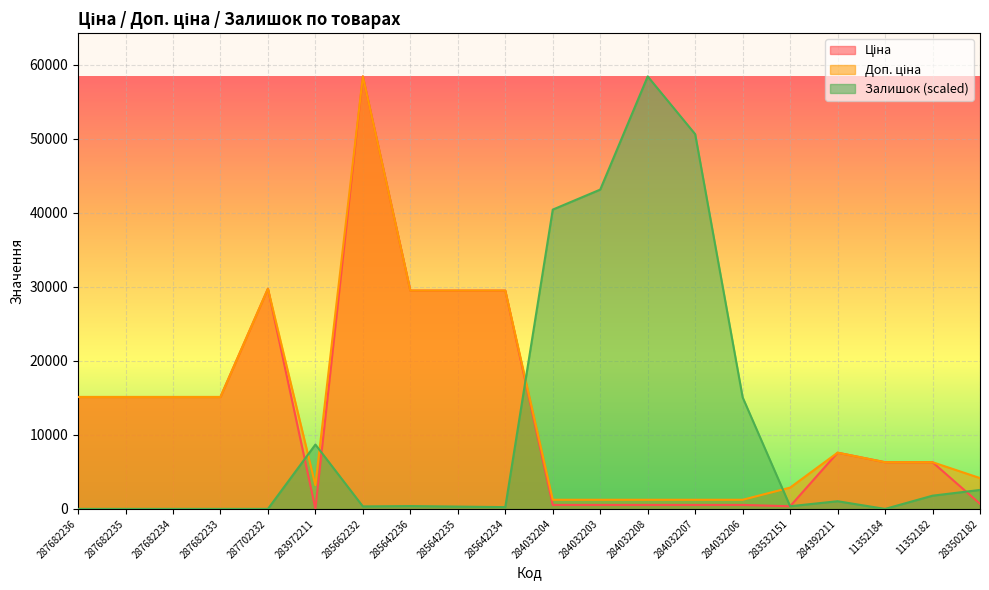

What is the difference between the maximum and minimum values in the Ціна series?

58394.5